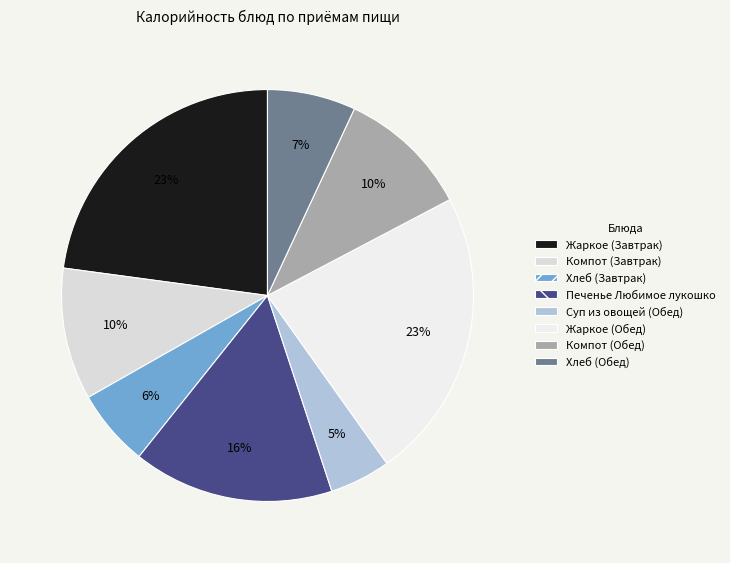

Is there any slice that represents more than half of the pie?

No